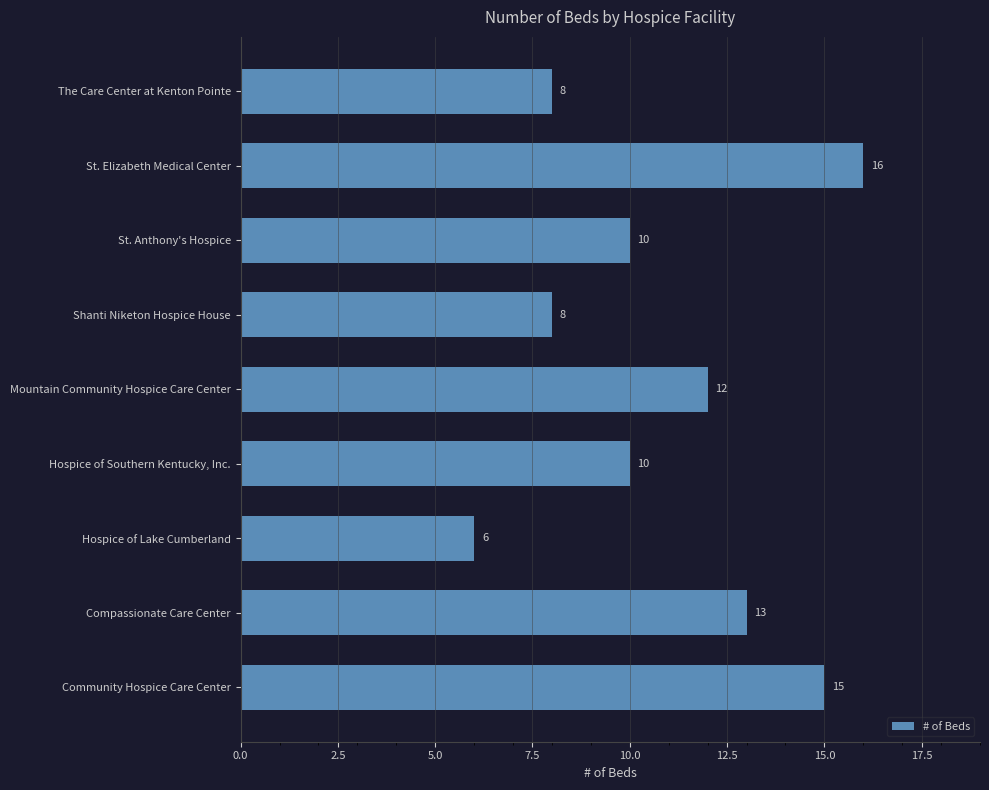

Which has a higher value, St. Anthony's Hospice or Hospice of Lake Cumberland?

St. Anthony's Hospice